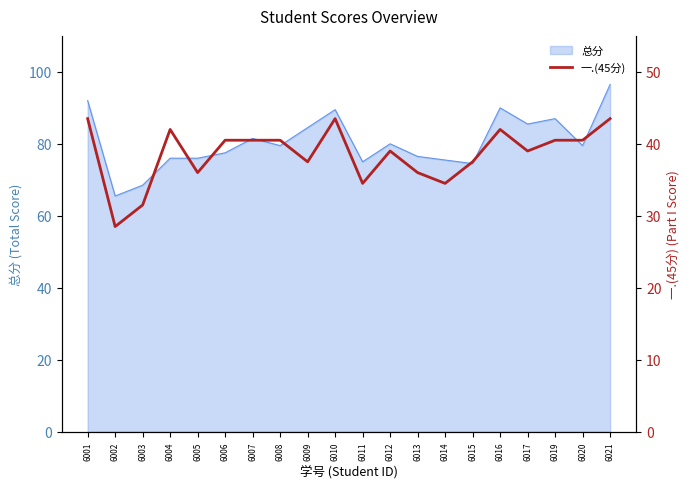

Where is the first local maximum?

6004